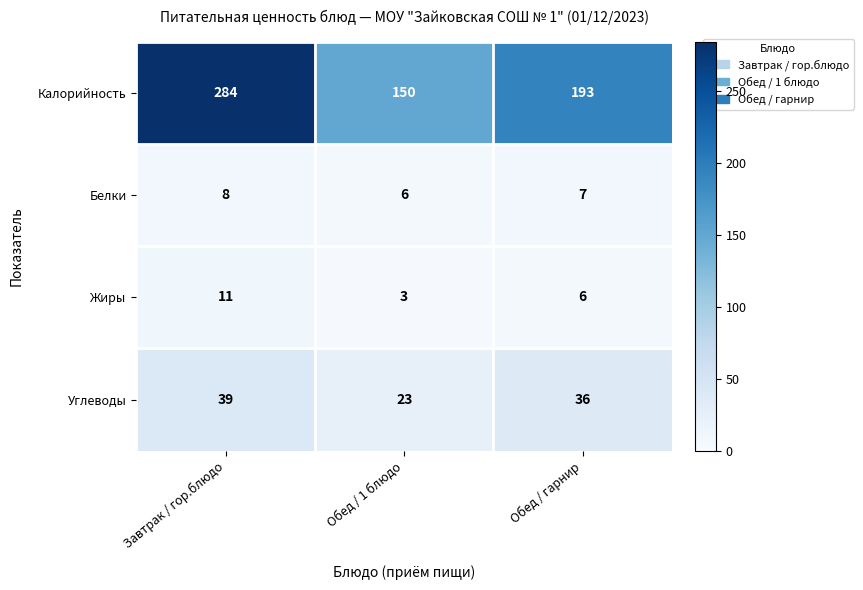

At which label is Углеводы closest to 31?

Обед / гарнир